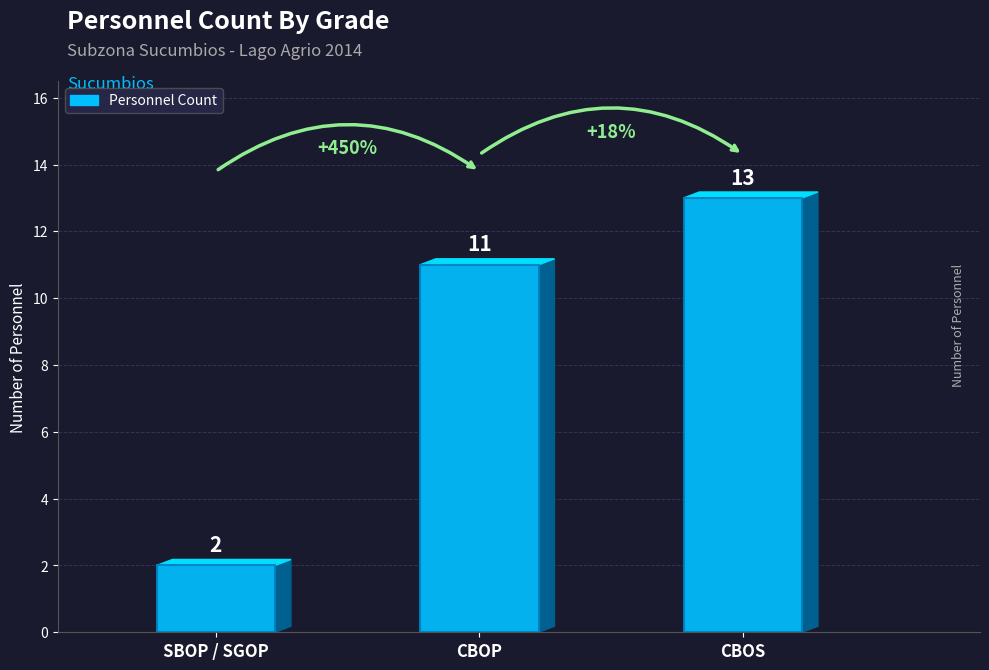

Does the chart contain stacked bars?

No